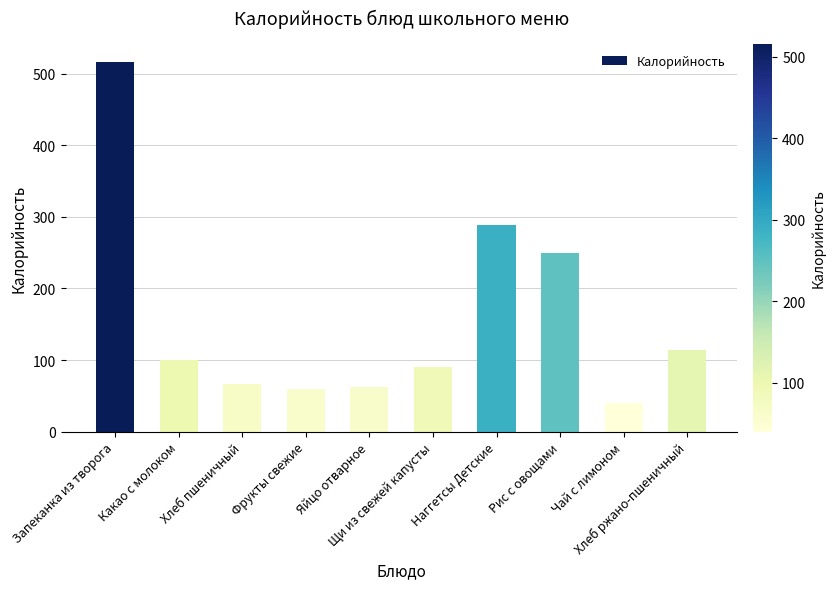

True or false: the data shows 100.3 at Какао с молоком.

True